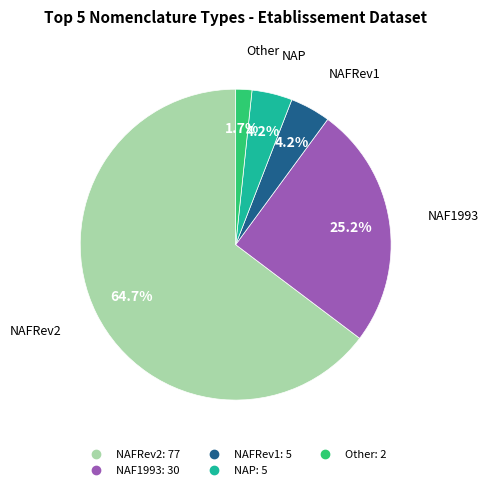

Is there any slice that represents more than half of the pie?

Yes